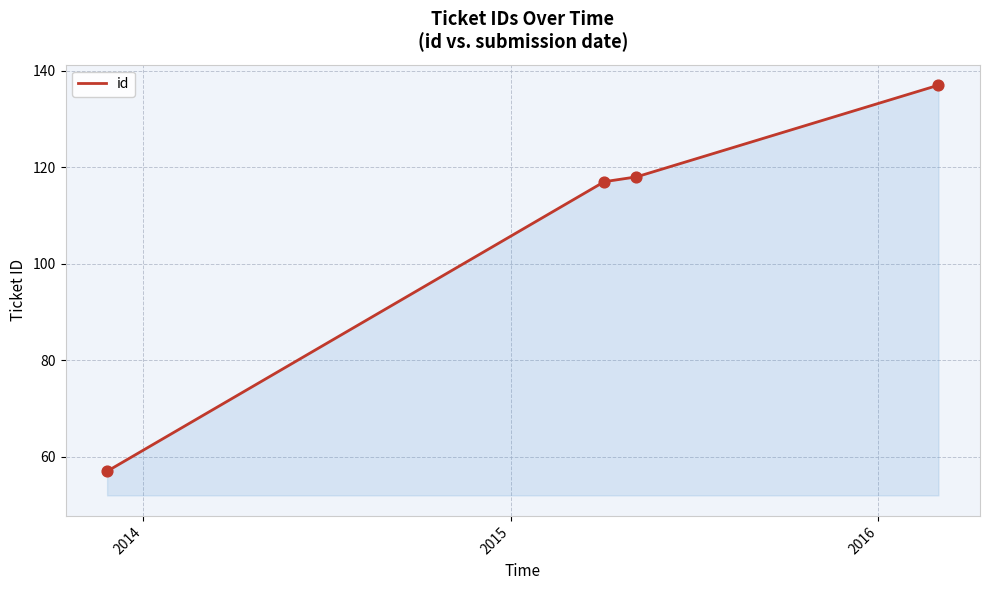

What is the maximum value shown in the chart?

137